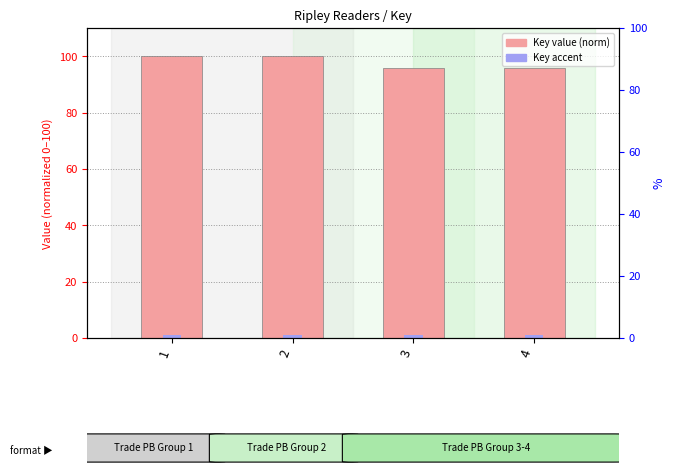

What is the value of the Key (normalized) bar at the 1st from the left?

100.0